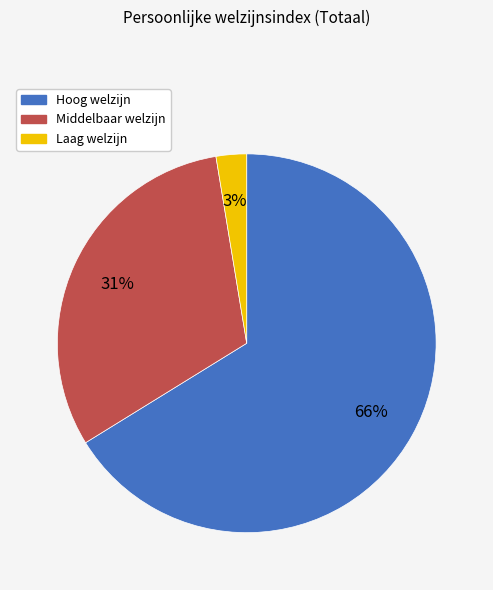

To the nearest percent, what is the combined percentage of Hoog welzijn and Laag welzijn?

69%